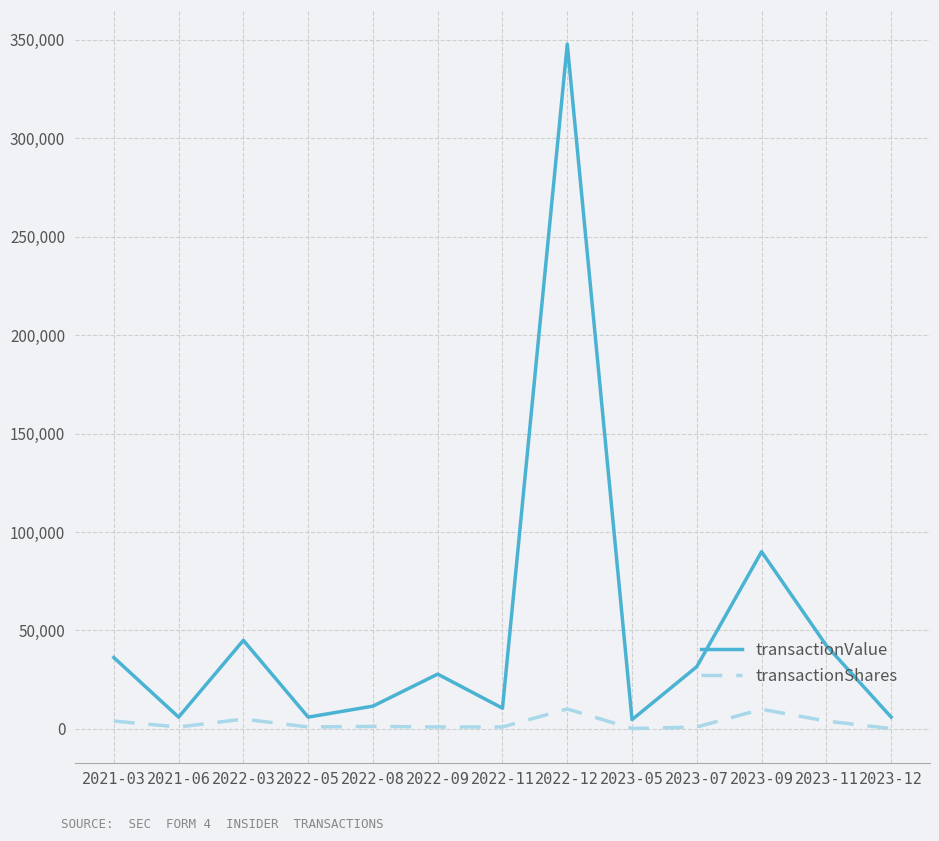

Read the transactionShares value at 2022-12, to the nearest 100.

10200